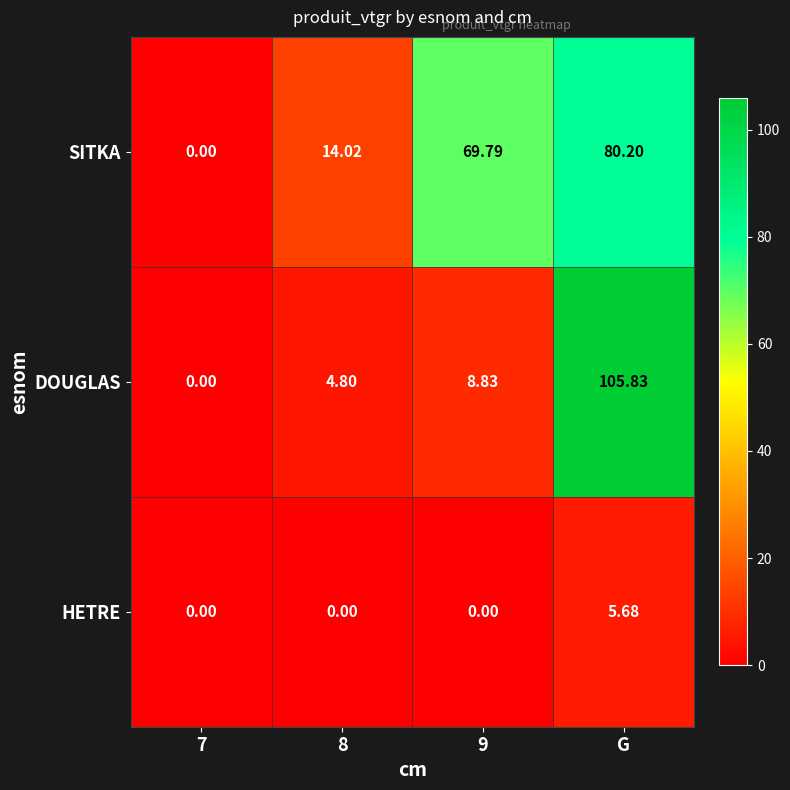

Which series changed the most between 9 and G?

DOUGLAS